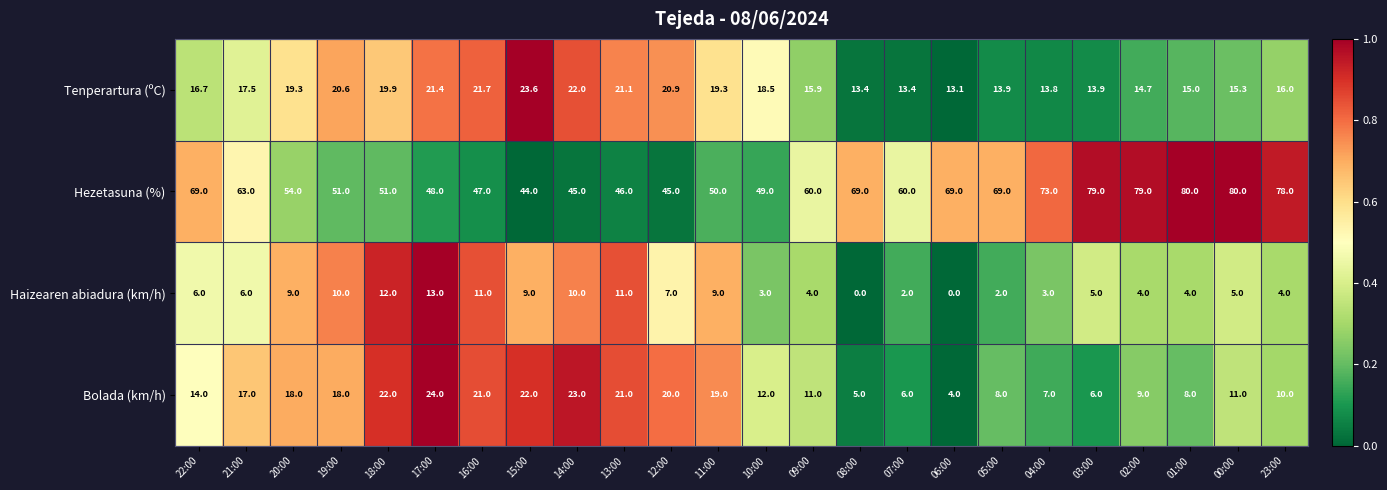

How many values in the Bolada (km/h) series are below 14?

12